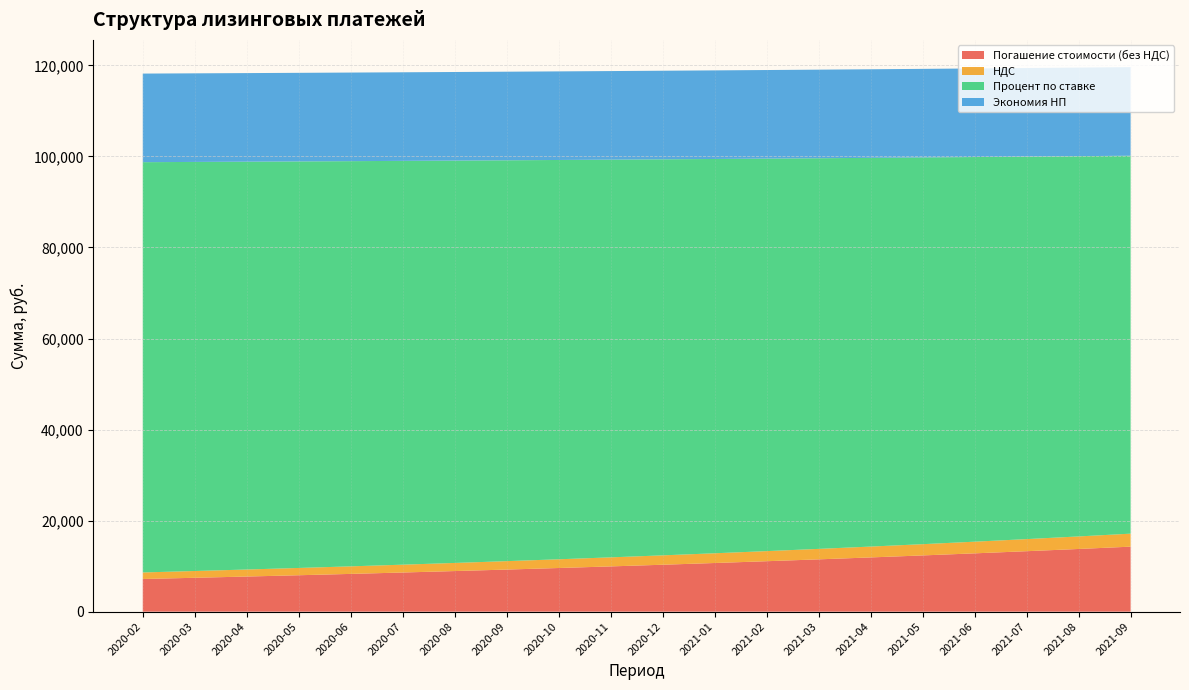

Reading left to right, list all the values displayed in this chart.

Погашение стоимости (без НДС): 2020-02=7176.4	2020-03=7441.0	2020-04=7715.4	2020-05=7999.8	2020-06=8294.8	2020-07=8600.6	2020-08=8917.8	2020-09=9246.6	2020-10=9587.5	2020-11=9941.0	2020-12=10307.5	2021-01=10687.6	2021-02=11081.7	2021-03=11490.2	2021-04=11913.9	2021-05=12353.2	2021-06=12808.7	2021-07=13280.9	2021-08=13770.6	2021-09=14278.4
НДС: 2020-02=1435.3	2020-03=1488.2	2020-04=1543.1	2020-05=1600.0	2020-06=1659.0	2020-07=1720.1	2020-08=1783.5	2020-09=1849.3	2020-10=1917.5	2020-11=1988.2	2020-12=2061.5	2021-01=2137.5	2021-02=2216.3	2021-03=2298.1	2021-04=2382.8	2021-05=2470.6	2021-06=2561.7	2021-07=2656.2	2021-08=2754.1	2021-09=2855.7
Процент по ставке: 2020-02=90119.4	2020-03=89854.8	2020-04=89580.5	2020-05=89296.0	2020-06=89001.0	2020-07=88695.2	2020-08=88378.1	2020-09=88049.3	2020-10=87708.3	2020-11=87354.8	2020-12=86988.3	2021-01=86608.2	2021-02=86214.2	2021-03=85805.6	2021-04=85381.9	2021-05=84942.6	2021-06=84487.2	2021-07=84014.9	2021-08=83525.2	2021-09=83017.5
Экономия НП: 2020-02=19459.2	2020-03=19459.2	2020-04=19459.2	2020-05=19459.2	2020-06=19459.2	2020-07=19459.2	2020-08=19459.2	2020-09=19459.2	2020-10=19459.2	2020-11=19459.2	2020-12=19459.2	2021-01=19459.2	2021-02=19459.2	2021-03=19459.2	2021-04=19459.2	2021-05=19459.2	2021-06=19459.2	2021-07=19459.2	2021-08=19459.2	2021-09=19459.2